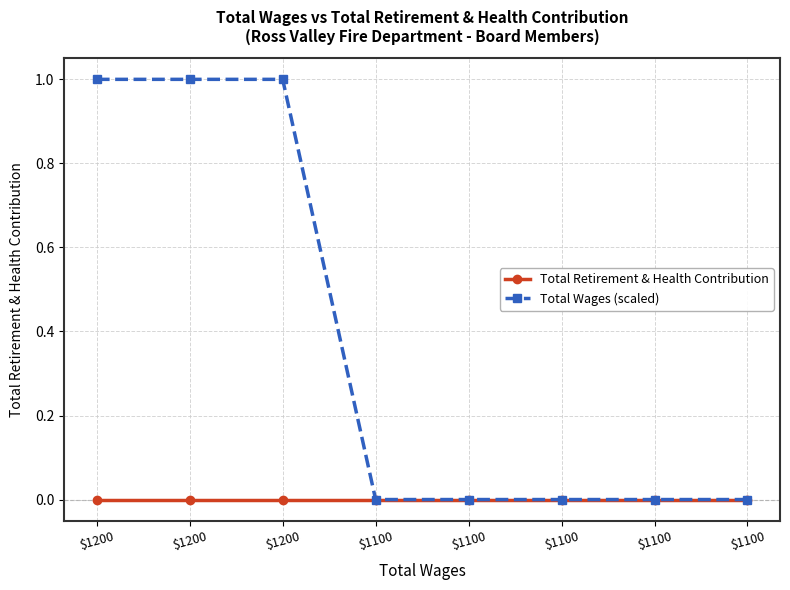

True or false: Total Retirement & Health Contribution has more than 2 points higher than both neighbors.

False